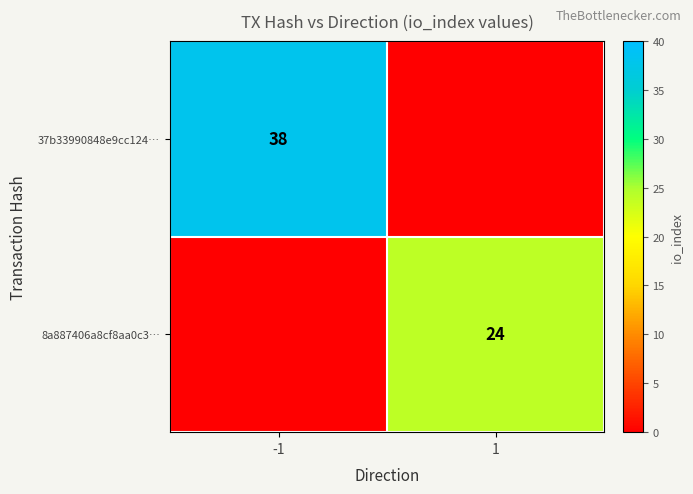

True or false: 37b33990848e9cc124… has a value of 38 at -1.

True